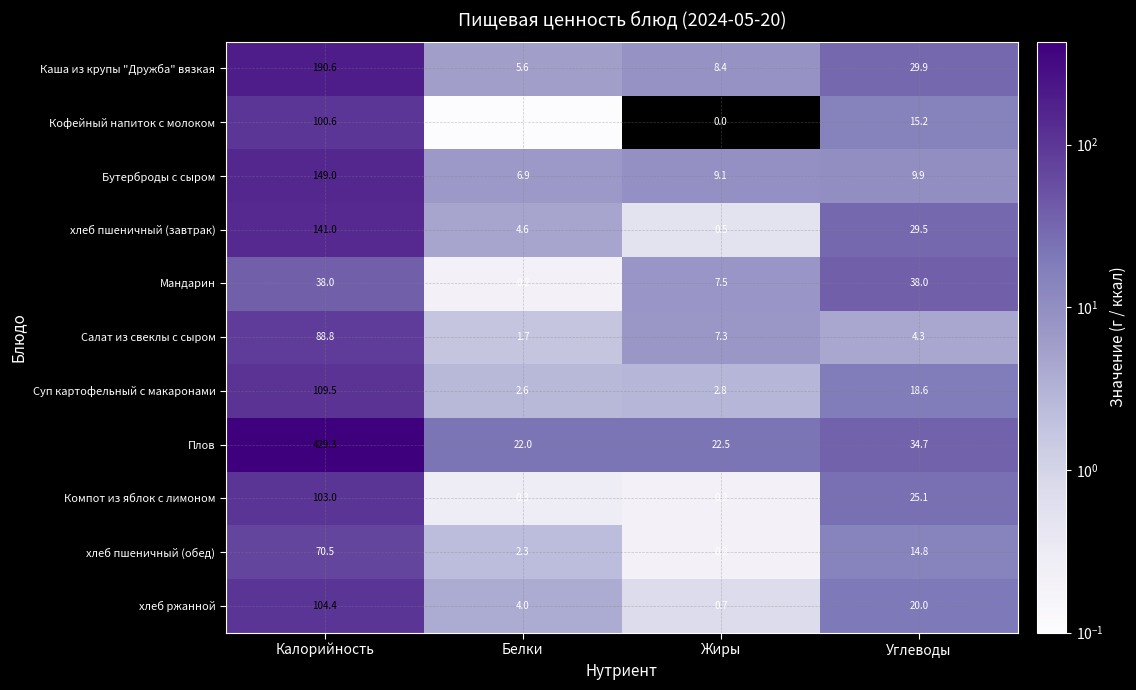

Which series has the widest spread of values?

Плов